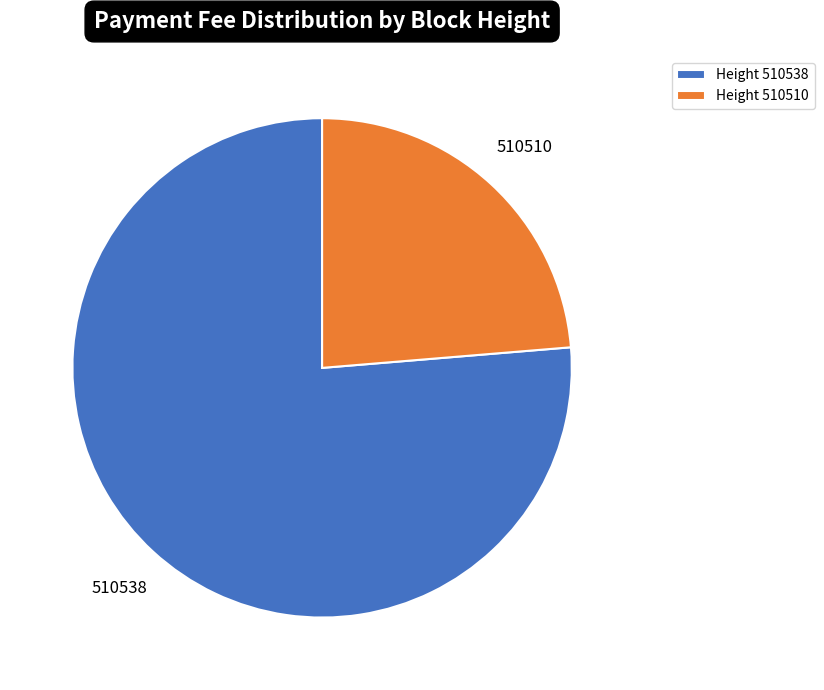

Which category has the biggest portion of the pie?

510538